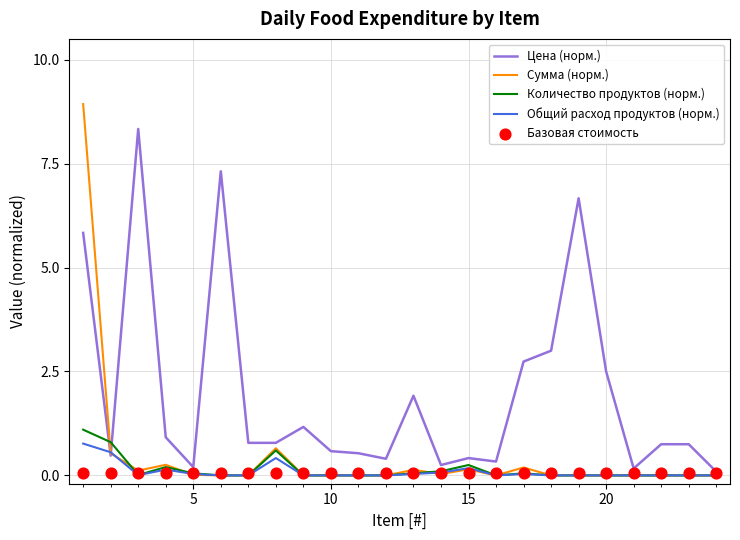

Which series reaches the minimum Y coordinate?

Сумма (норм.)